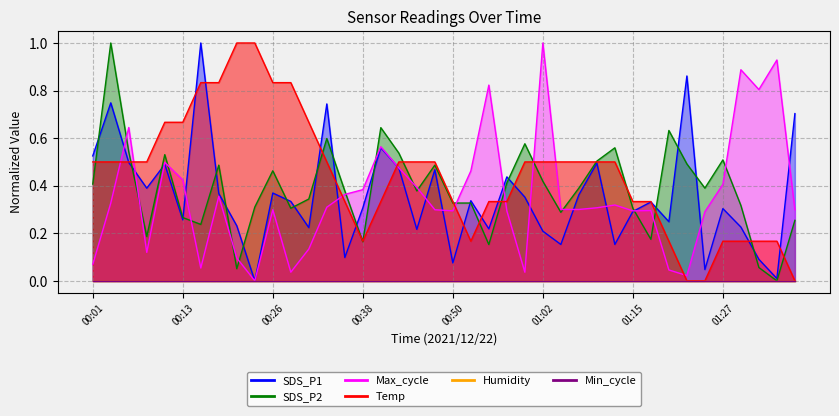

Does the chart have visible grid lines?

Yes